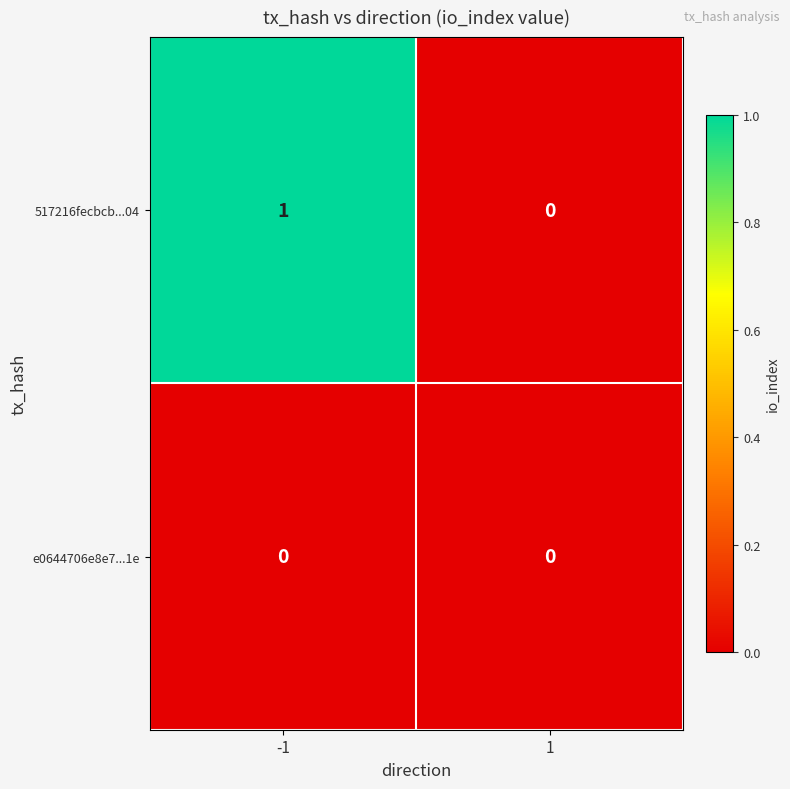

What is the greatest value displayed?

1